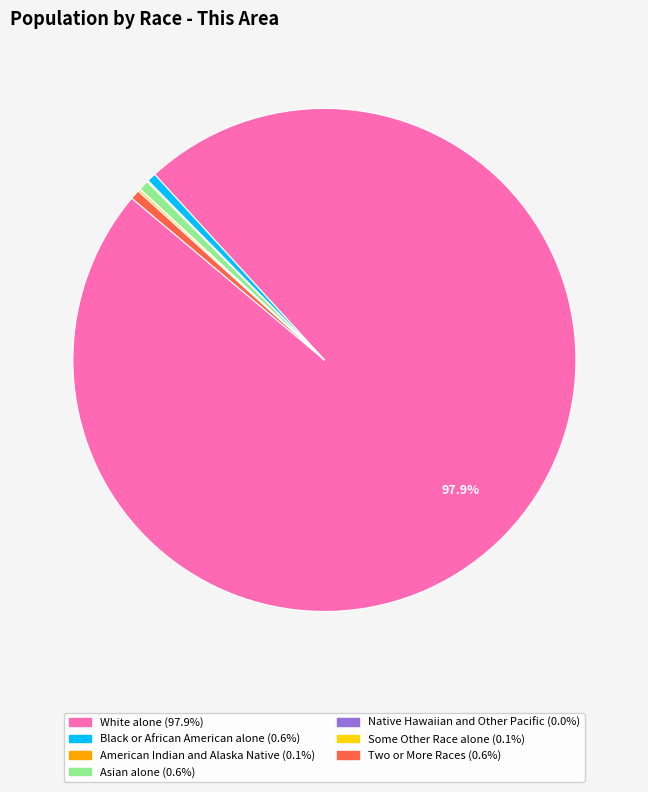

Is it true that Asian alone is 11% of the pie?

False